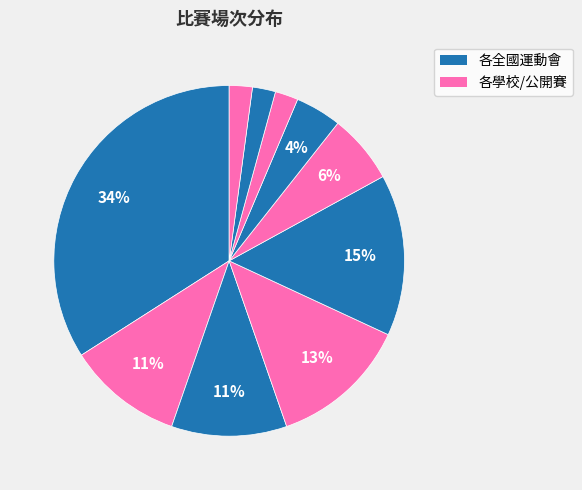

How many slices are in this pie chart?

10